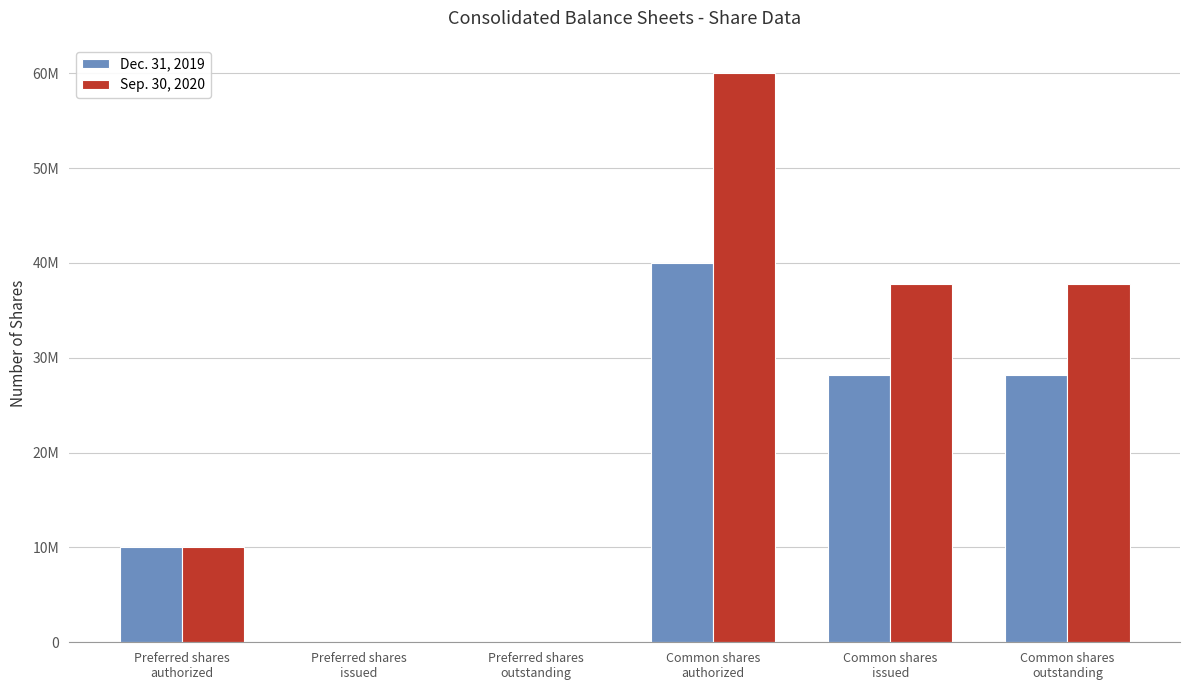

Which category has the highest value in the Dec. 31, 2019 series?

Common shares
authorized